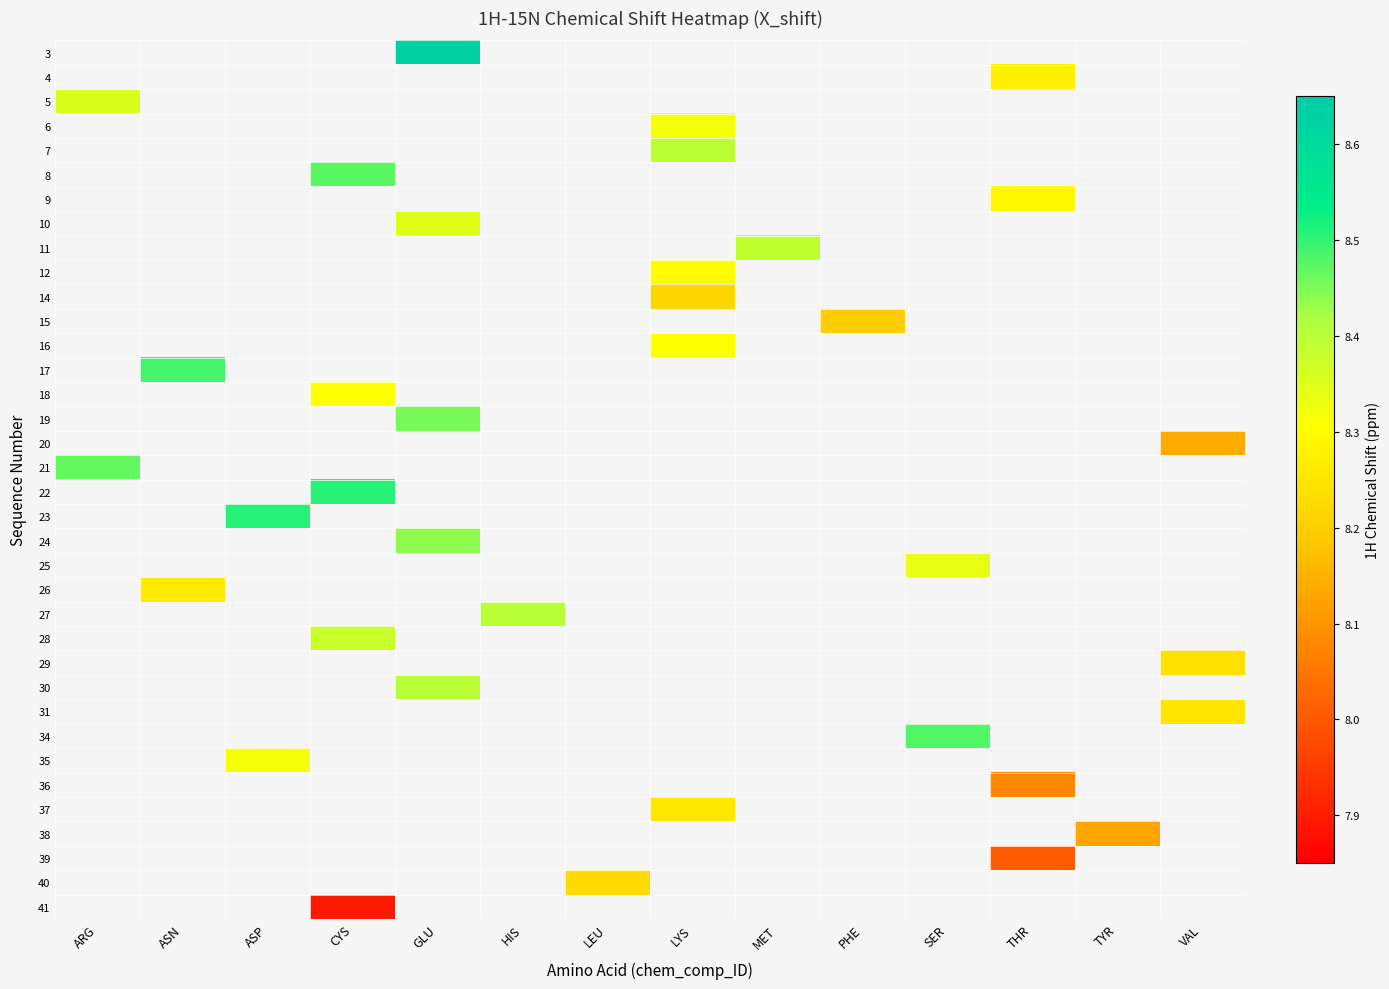

Which label corresponds to the largest value in the chart?

GLU